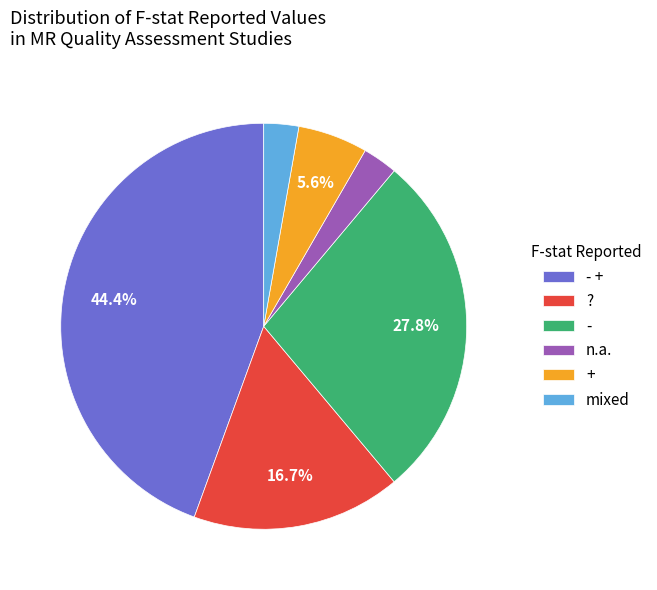

Do n.a. and - + together represent more than half of the pie?

No